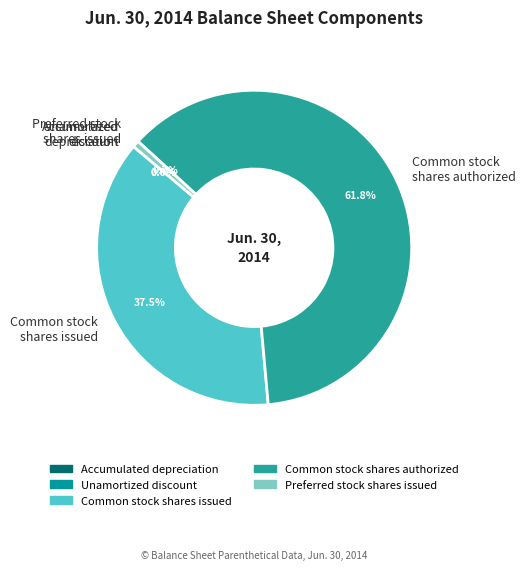

Between Common stock shares issued and Preferred stock shares issued, which is larger?

Common stock shares issued